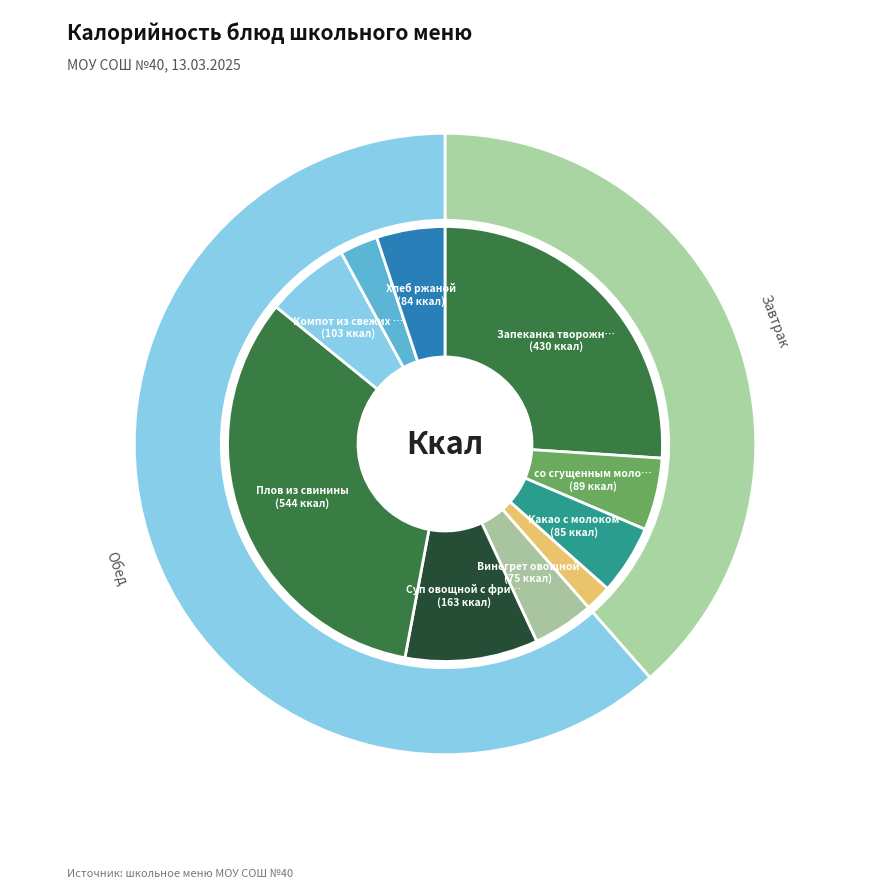

To the nearest percent, what is the difference between the largest and smallest slice percentages?

31%